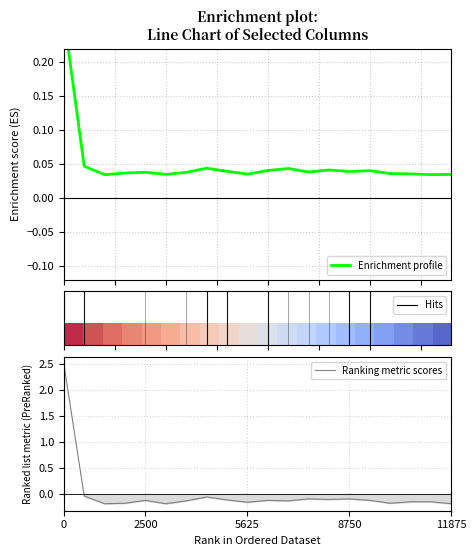

What is the difference between the Ranking metric scores values at 7 and 6?

0.1